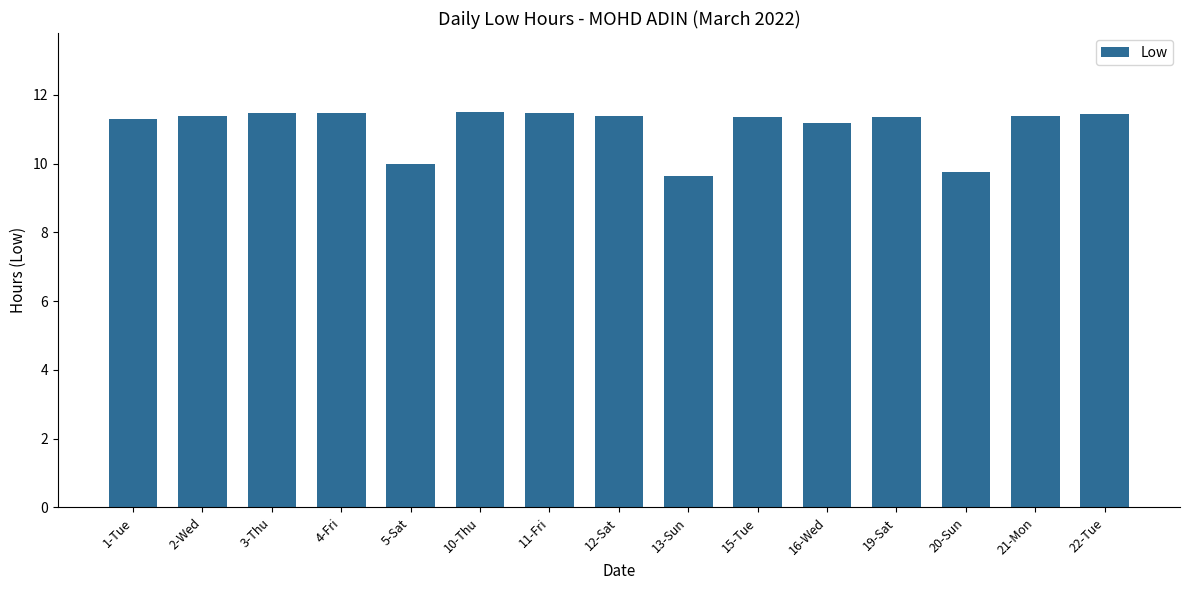

What is the average value?

11.1